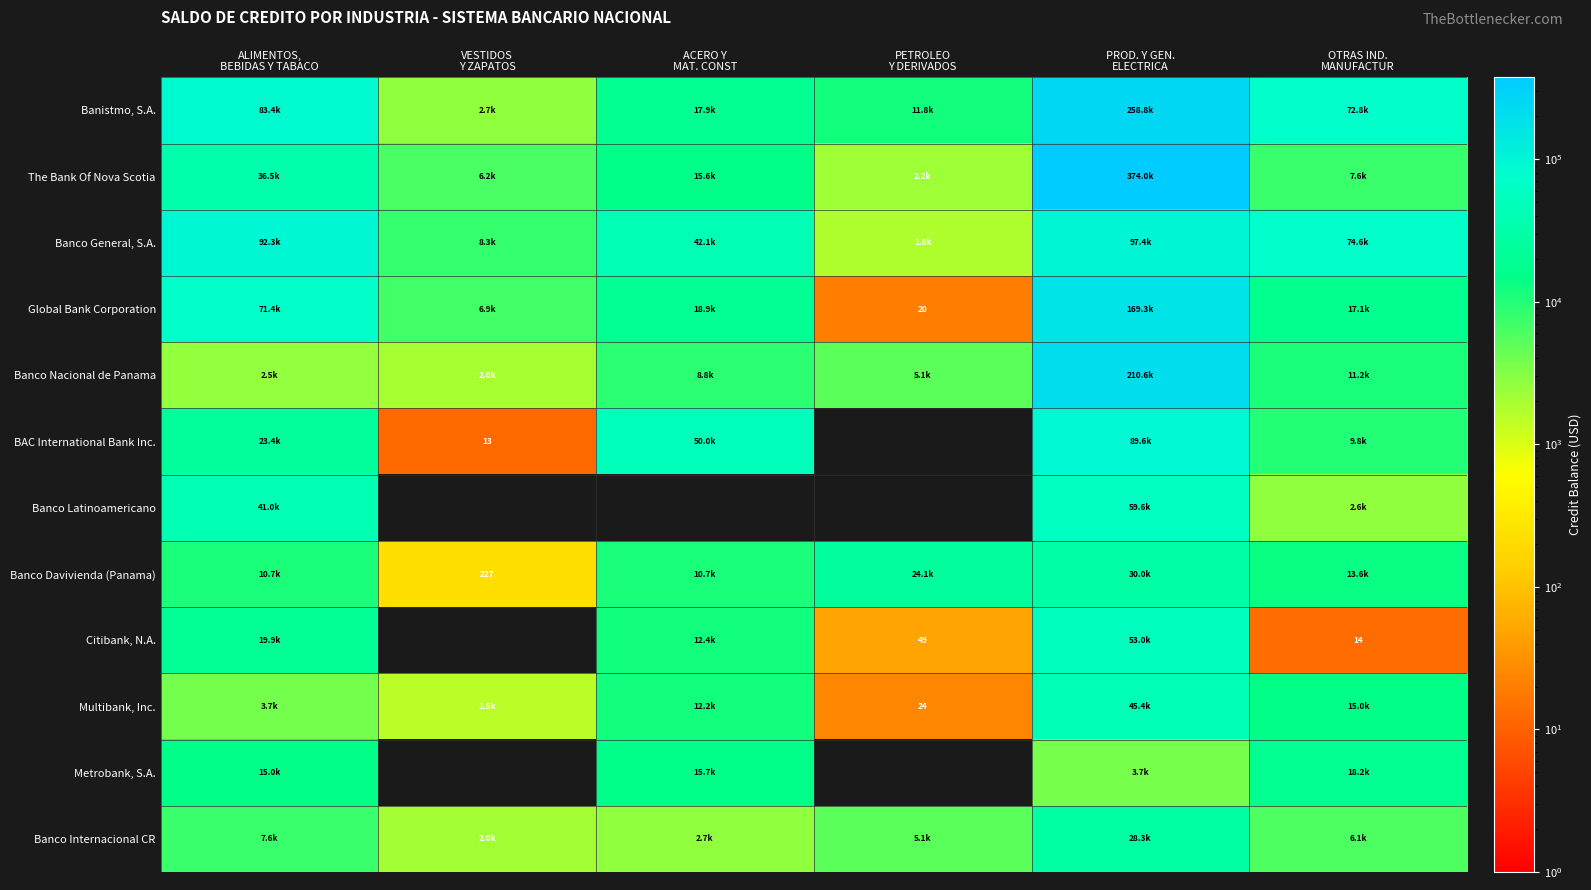

How many data points in Banistmo, S.A. are less than 72803?

3